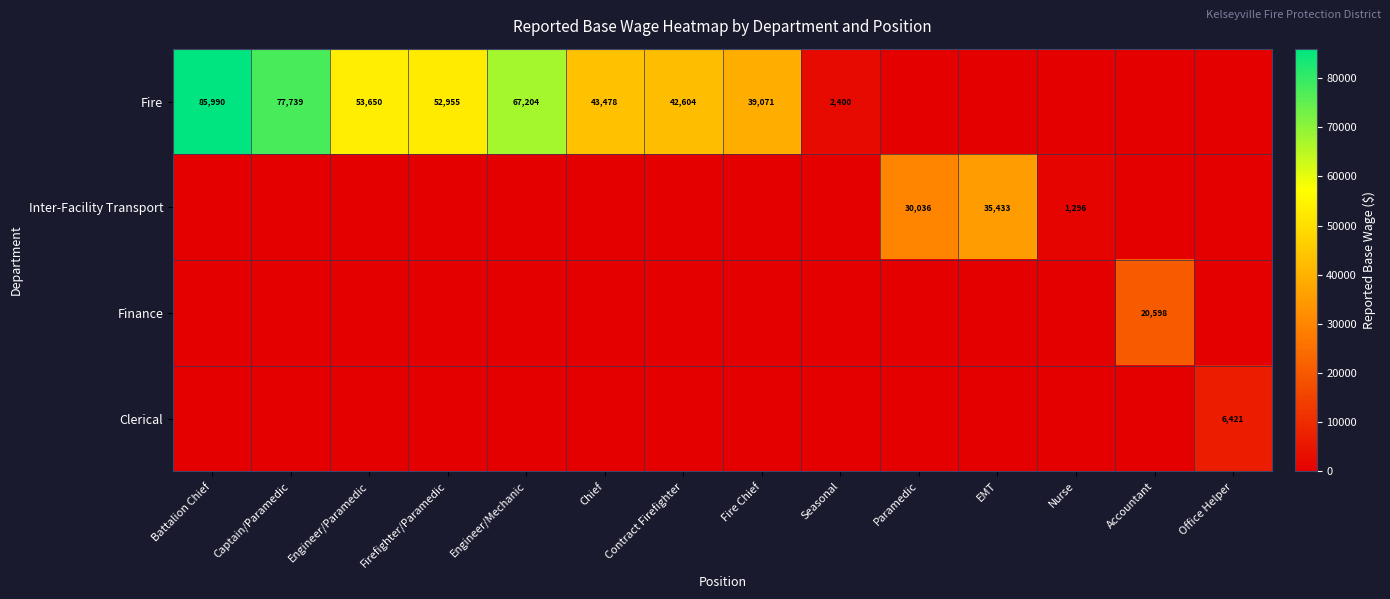

The Fire series shows 52955 at Firefighter/Paramedic. True or false?

True